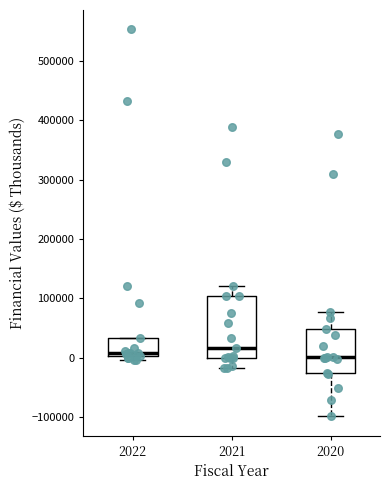

Reading left to right, transcribe this box plot: for each box, give where its median line is, the range the box spans, and where its two whiskers end, as read against the y-axis. The values are not printed on the chart, so give them approximately, as read against the axis.

2022: median 10000, box 0 to 30000, whiskers 0 (just below the box's lower edge) to 30000
2021: median 20000, box 0 to 100000, whiskers -20000 to 120000
2020: median 0, box -30000 to 50000, whiskers -100000 to 80000